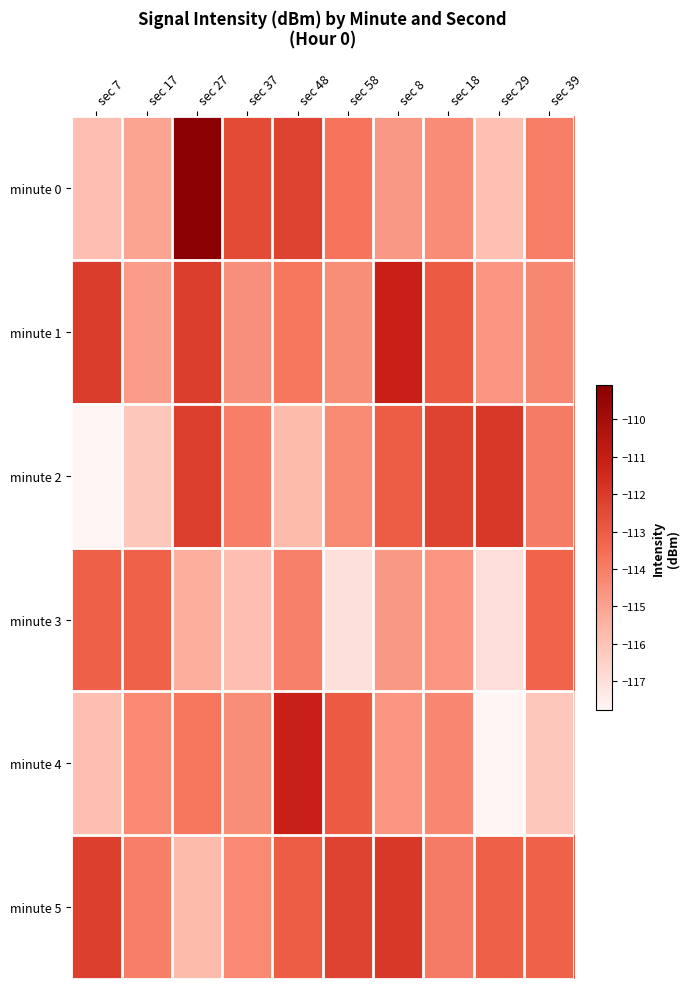

At sec 37, list the series in order from smallest to largest.

minute 3, minute 1, minute 4, minute 5, minute 2, minute 0